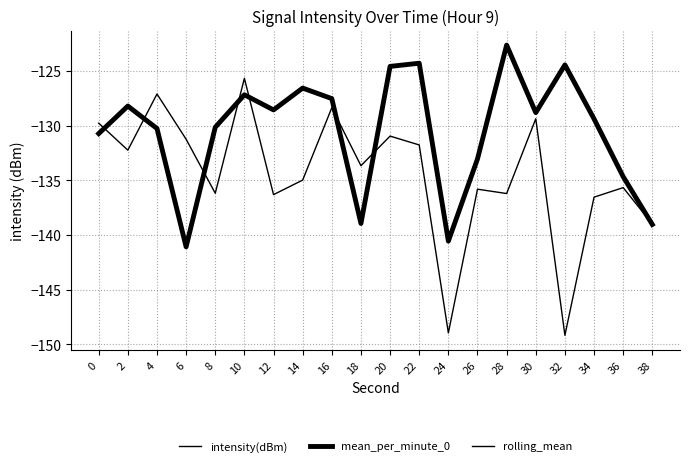

Which category has the lowest value in the rolling_mean series?

32